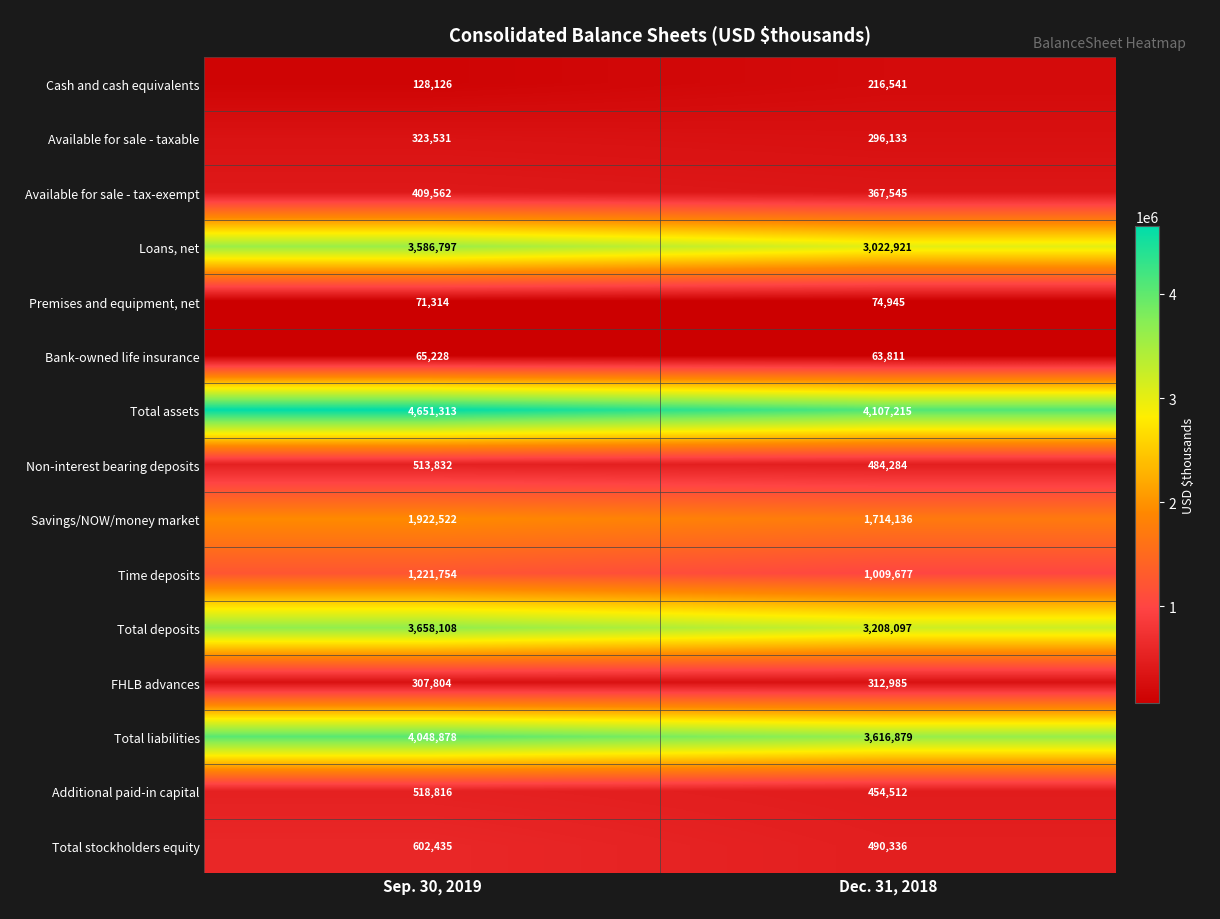

Which series has the largest total across all categories?

Total assets